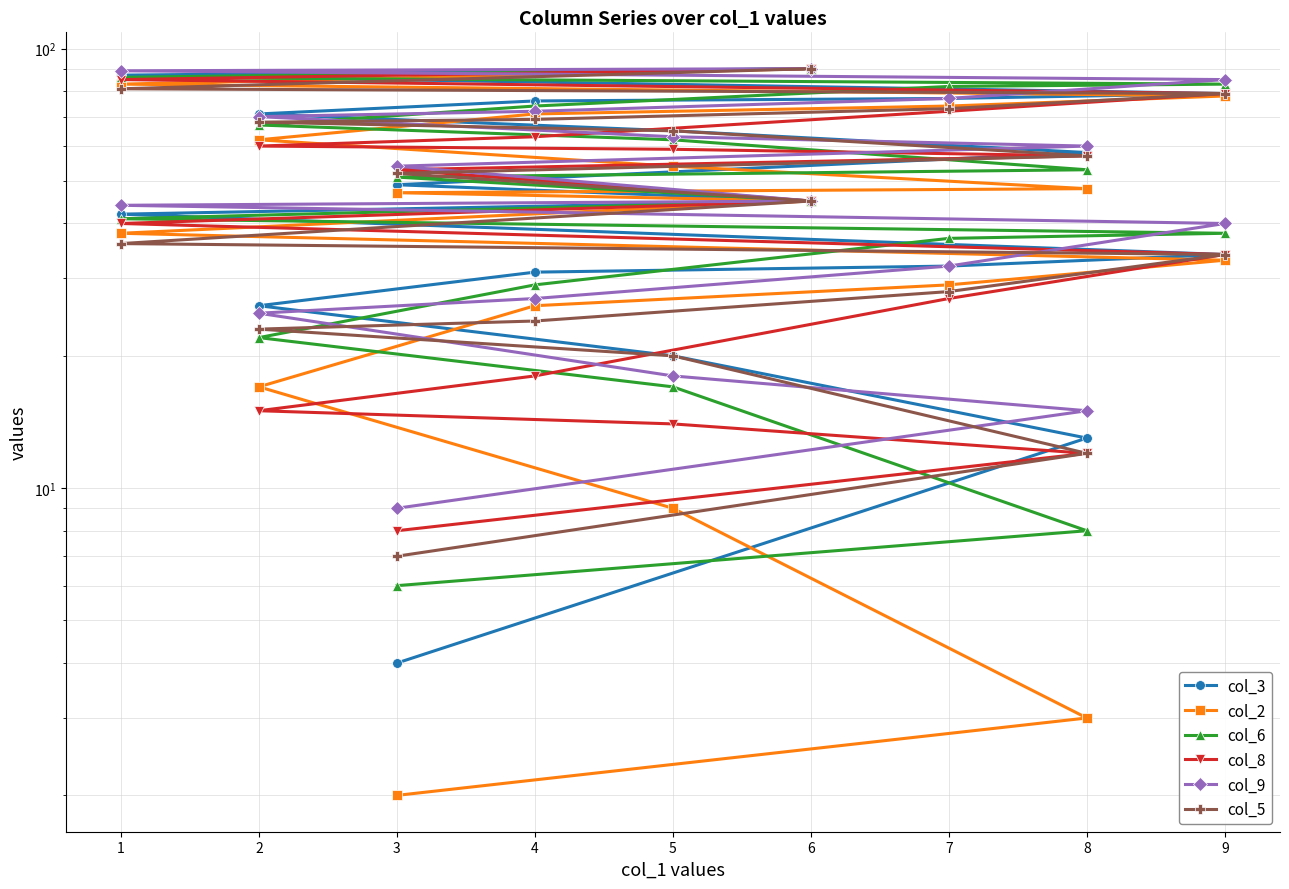

What is the difference between the second highest and second lowest values in the col_3 series?

74